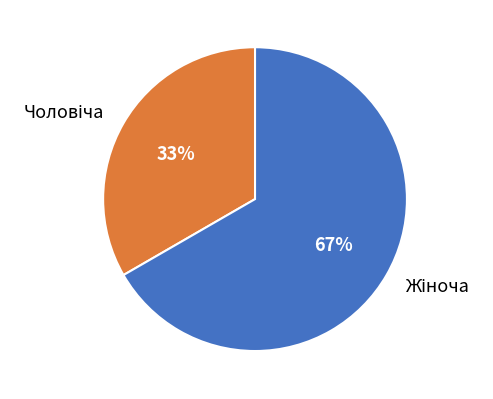

To the nearest percent, what is the average slice percentage?

50%